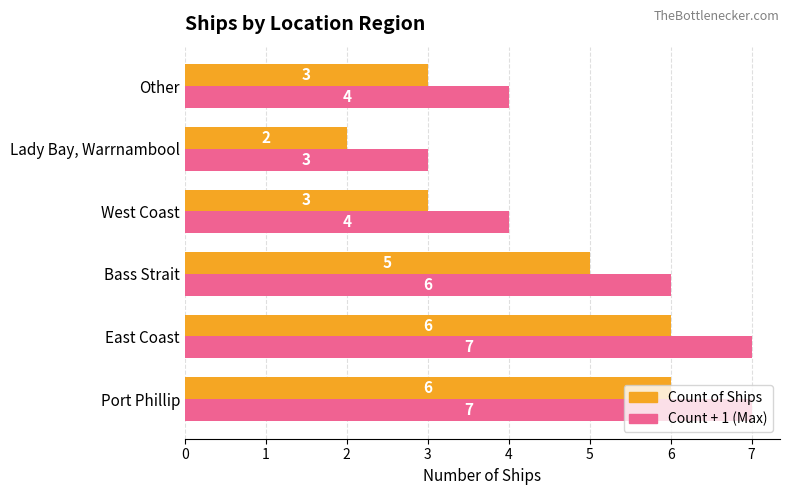

What is the minimum value for Count + 1 (Max)?

3